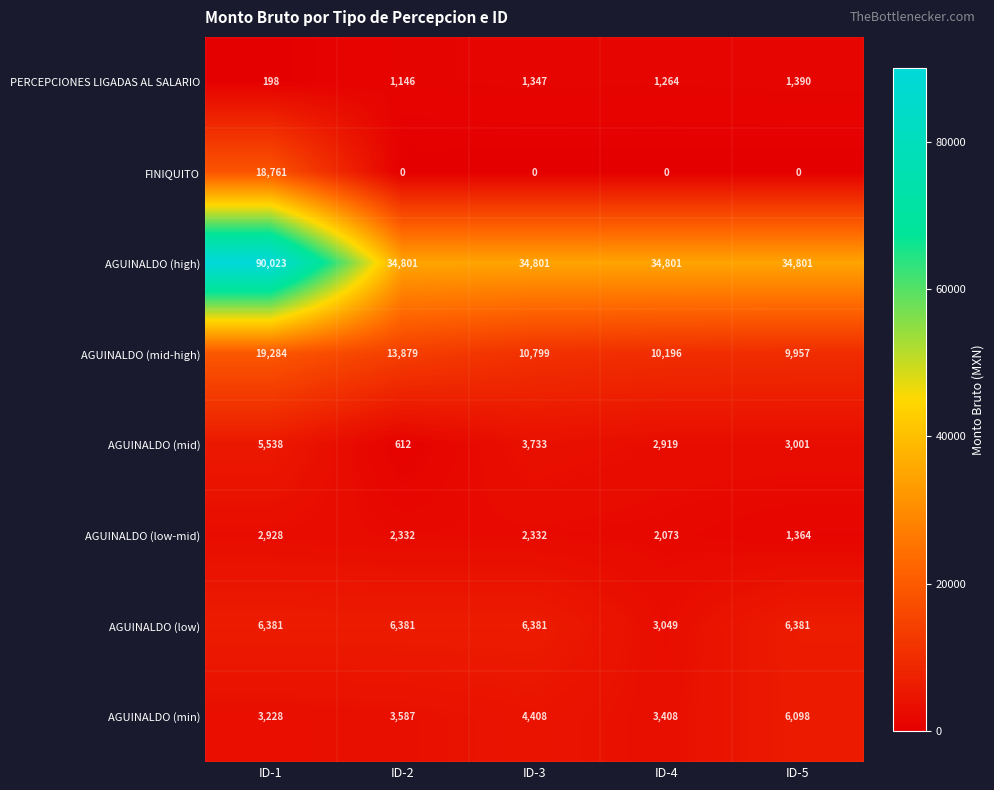

What is the sum of all AGUINALDO (mid-high) values?

64115